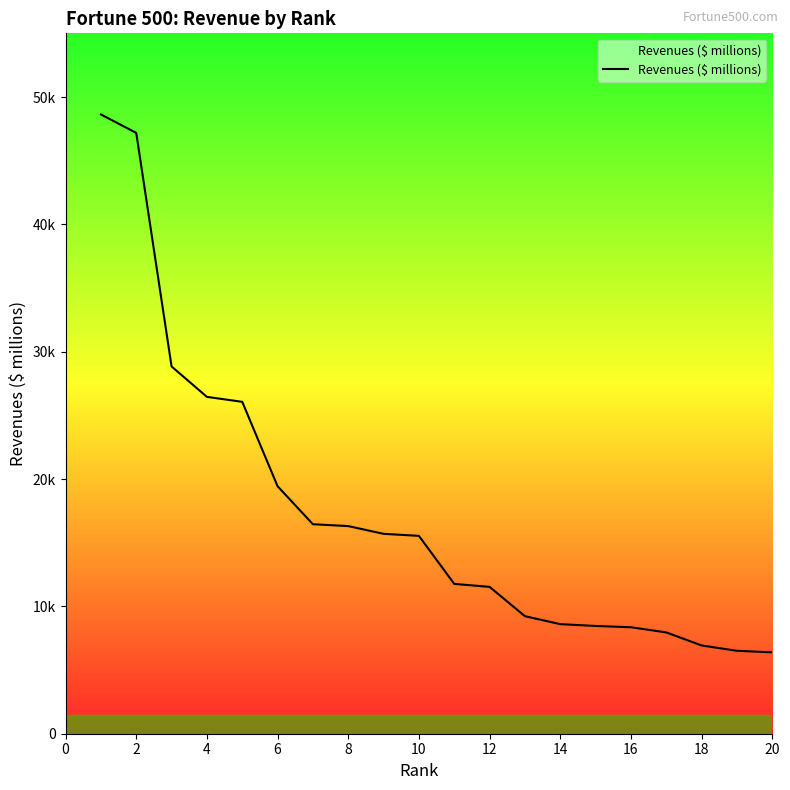

Does the chart display data point markers on the line(s)?

No